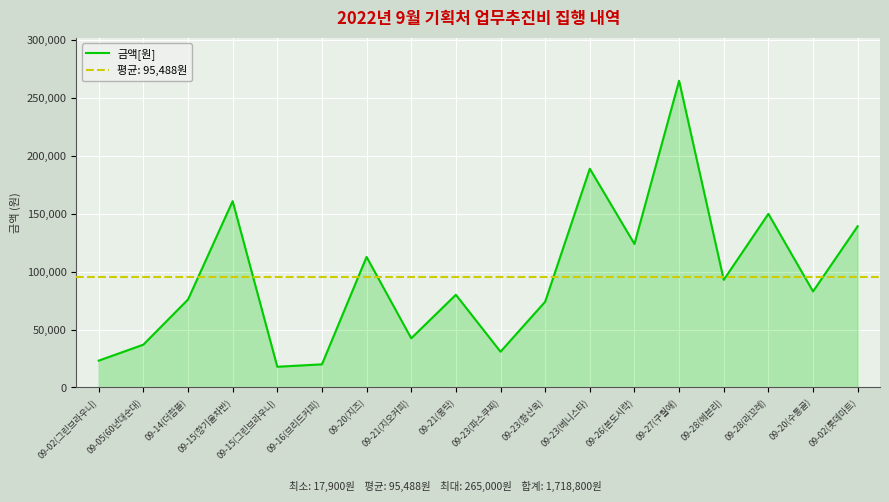

Rank the categories by value from lowest to highest.

09-15(그린브라우니), 09-16(브리드커피), 09-02(그린브라우니), 09-23(파스쿠찌), 09-05(60년대순대), 09-21(지오커피), 09-23(황산옥), 09-14(더함뜰), 09-21(몽탁), 09-20(수통골), 09-28(헤븐리), 09-20(지즈), 09-26(본도시락), 09-02(롯데마트), 09-28(라꼬레), 09-15(향기울차반), 09-23(베니스타), 09-27(구월애)